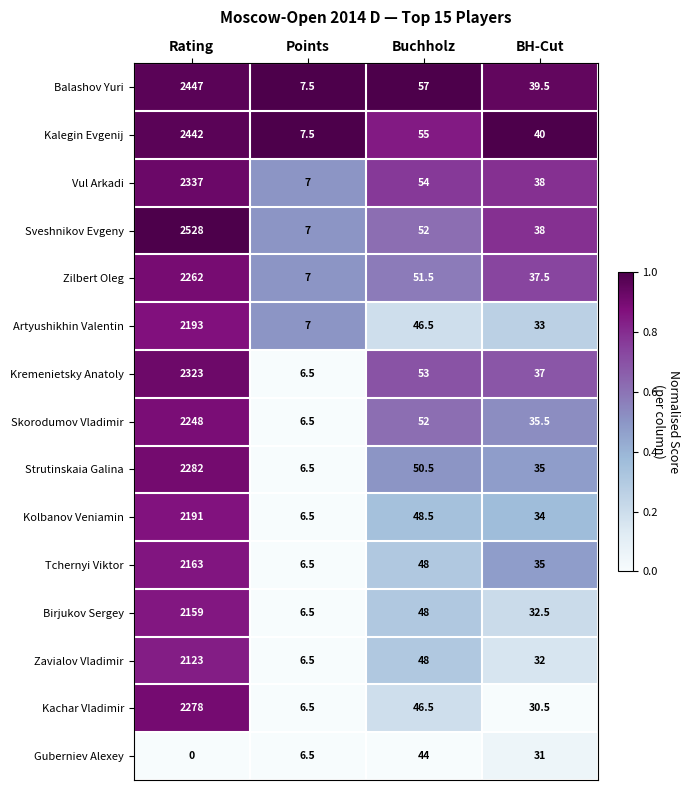

At which category does the chart reach its peak across all series?

Rating